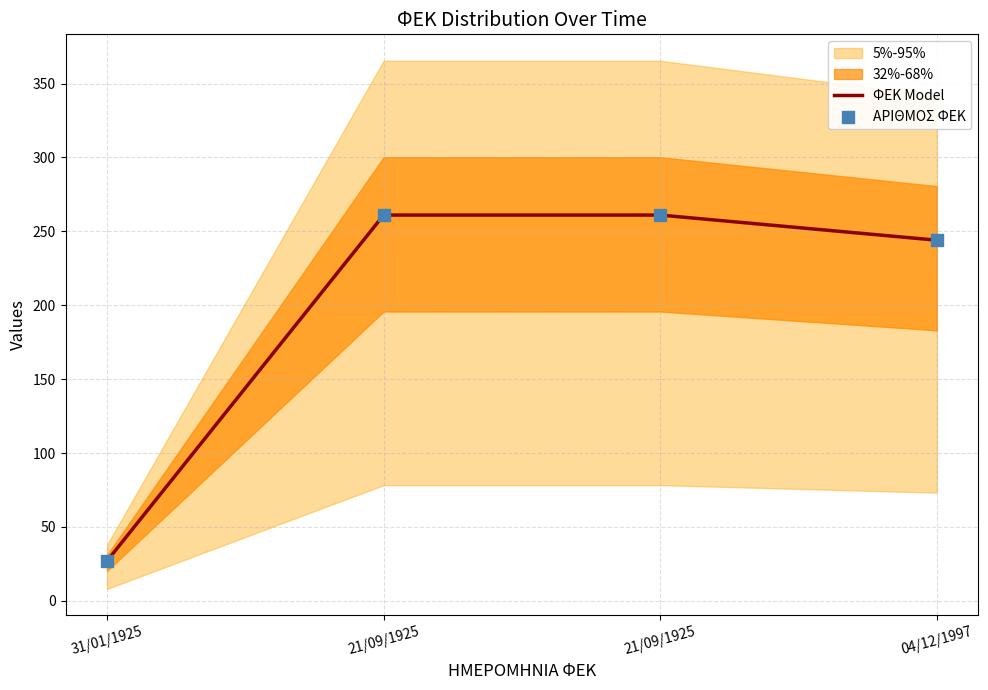

What is the total value across all series at 04/12/1997?

488